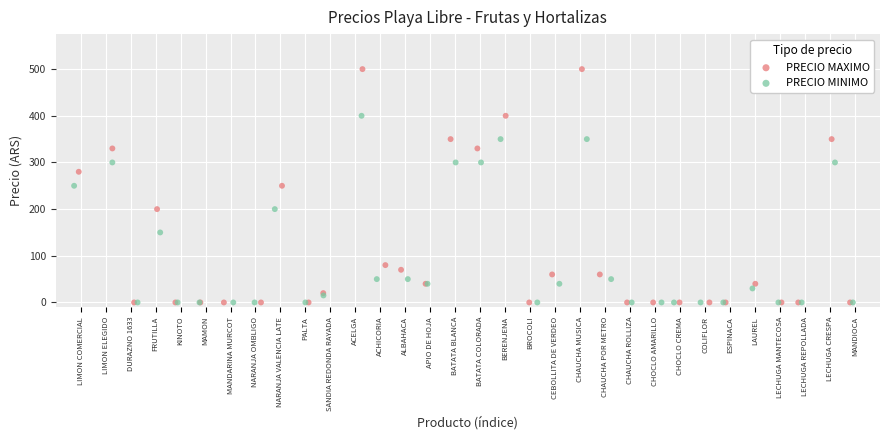

Which series reaches the maximum Y coordinate?

PRECIO MAXIMO